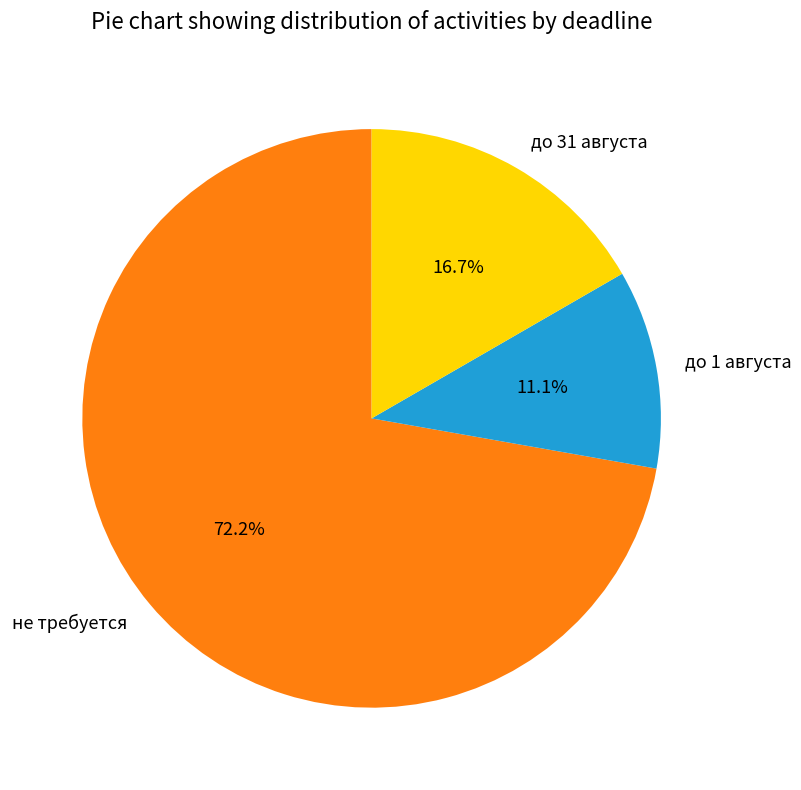

True or false: до 31 августа accounts for 17% of the total.

True